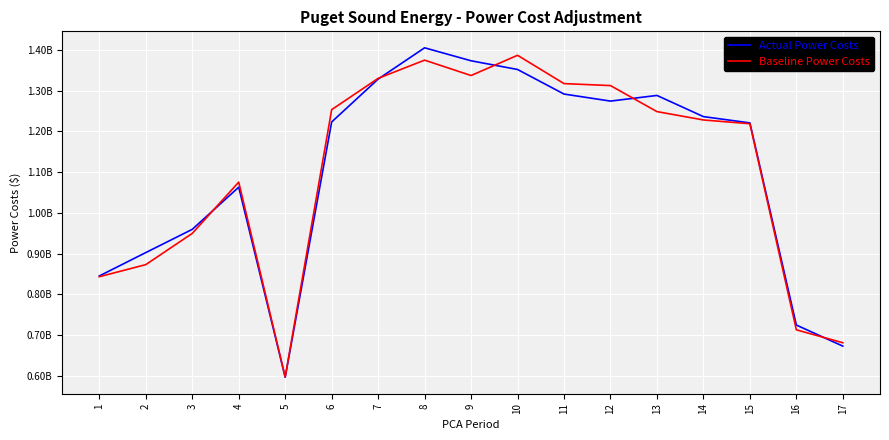

How many interior local peaks does the Actual Power Costs series have?

3